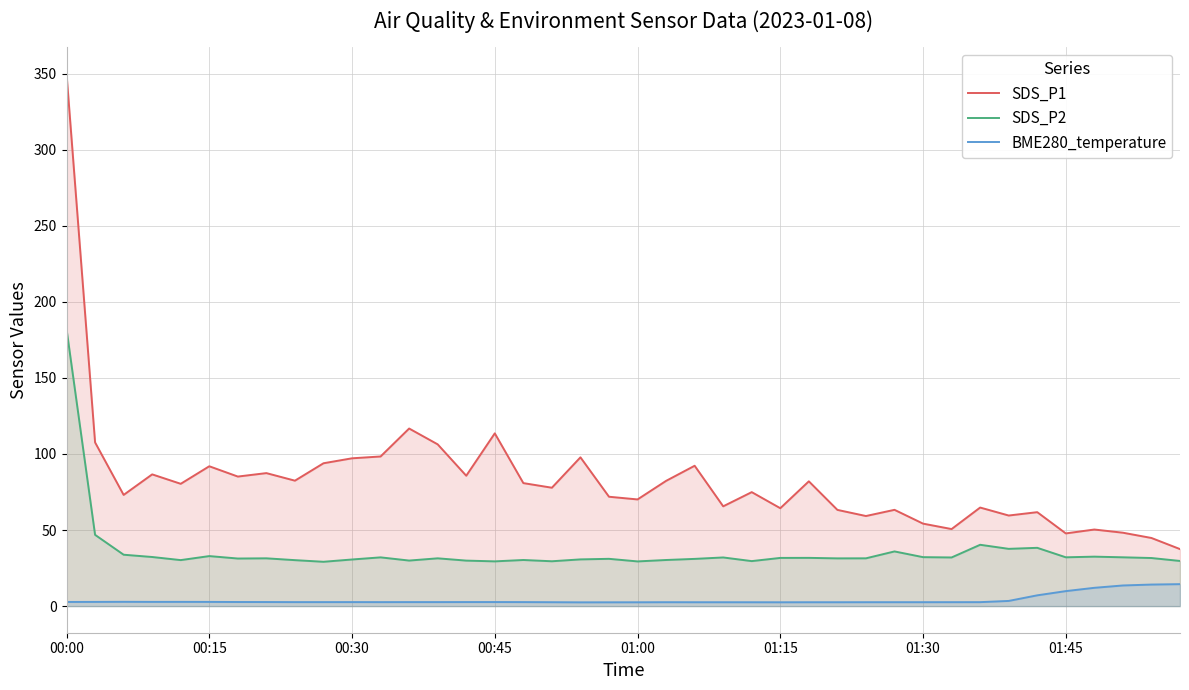

Rank the series at 31 from highest to lowest value.

SDS_P1, SDS_P2, BME280_temperature